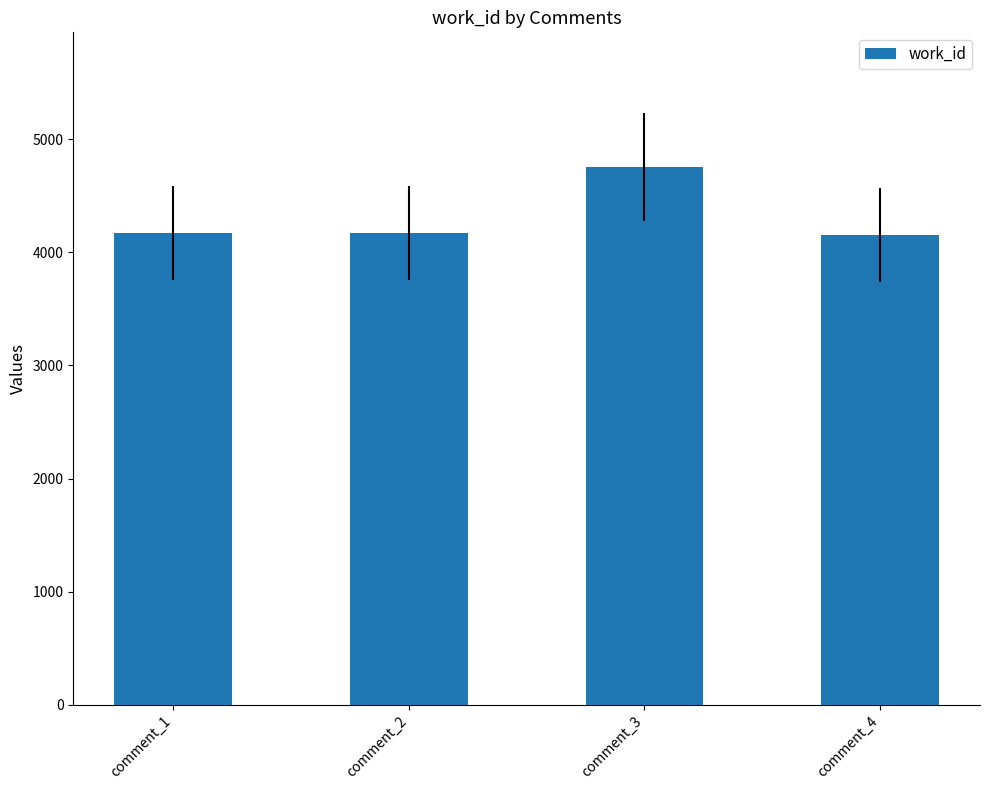

What is the minimum value shown in the chart?

4153